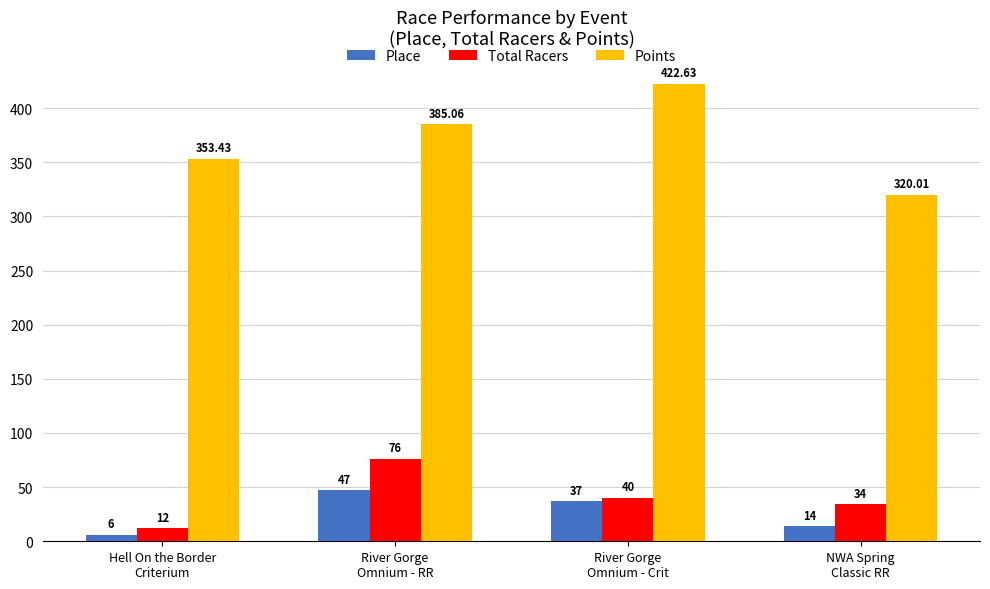

Reading right to left, what are all the values shown in this chart?

Place: NWA Spring
Classic RR=14.0	River Gorge
Omnium - Crit=37.0	River Gorge
Omnium - RR=47.0	Hell On the Border
Criterium=6.0
Total Racers: NWA Spring
Classic RR=34.0	River Gorge
Omnium - Crit=40.0	River Gorge
Omnium - RR=76.0	Hell On the Border
Criterium=12.0
Points: NWA Spring
Classic RR=320.0	River Gorge
Omnium - Crit=422.6	River Gorge
Omnium - RR=385.1	Hell On the Border
Criterium=353.4